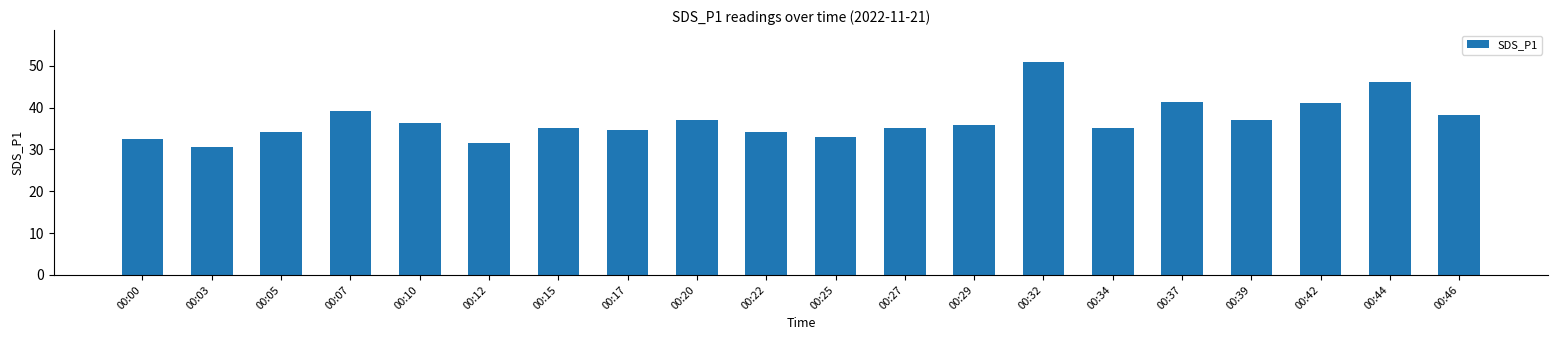

The value at 00:32 is 50.9. True or false?

True